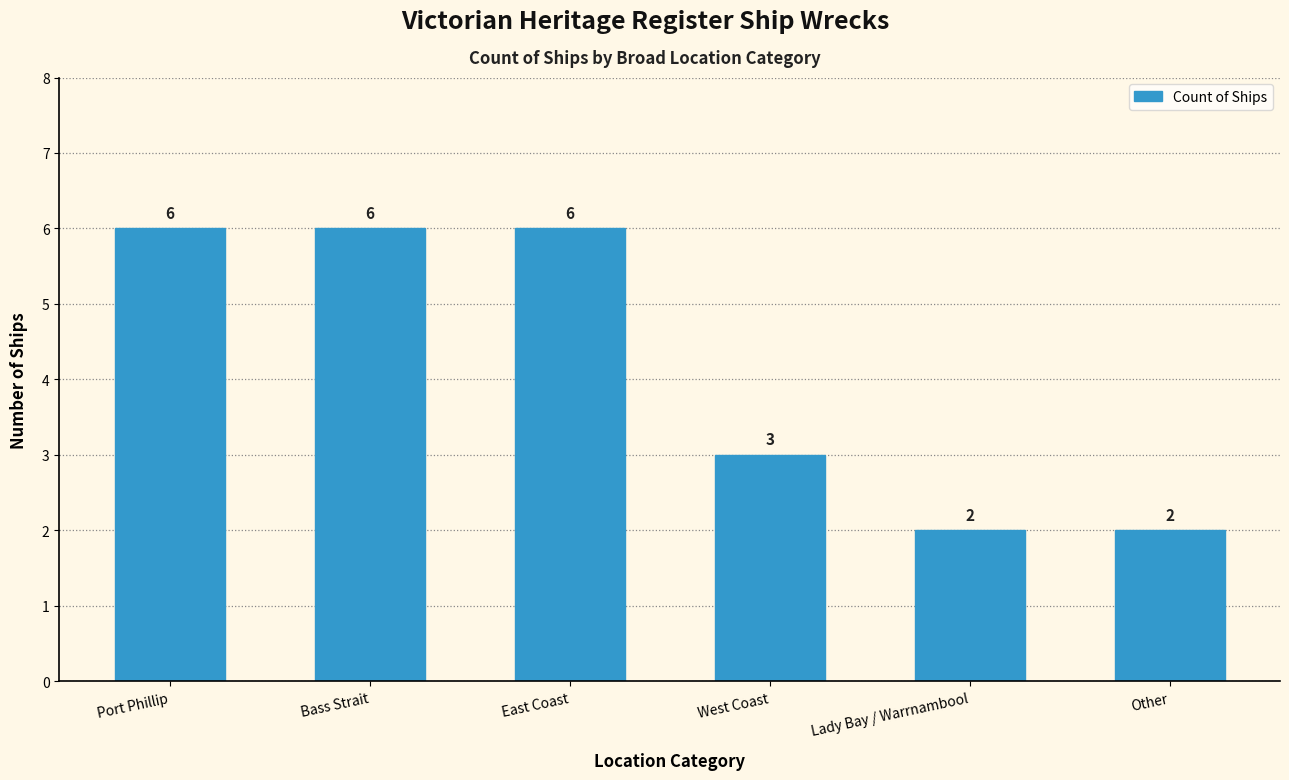

What is the label of the 5th bar from the left?

Lady Bay / Warrnambool